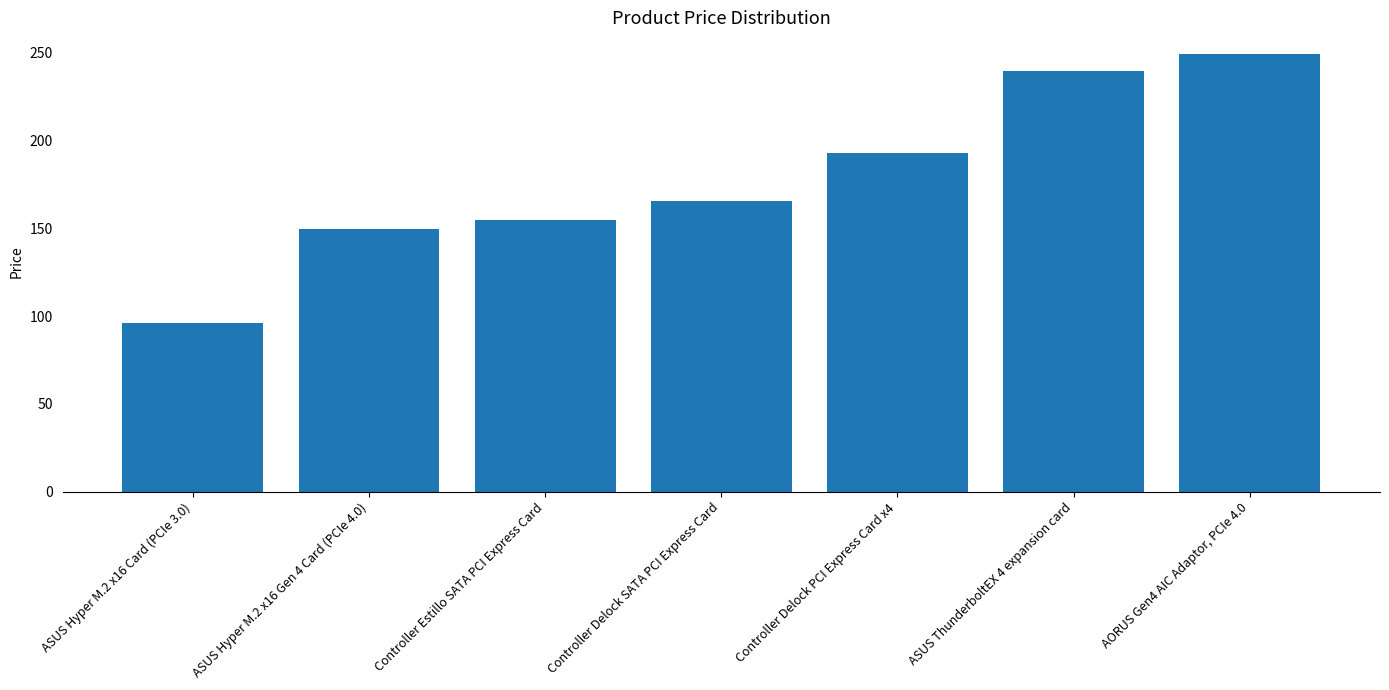

How many categories are shown in the chart?

7